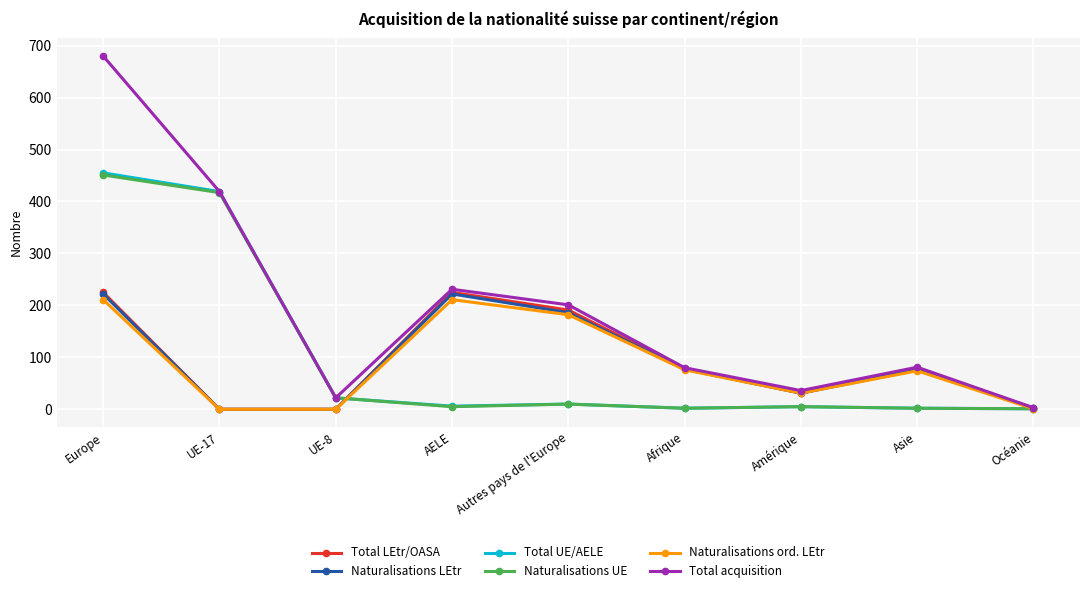

What is the label of the 8th point from the right?

UE-17